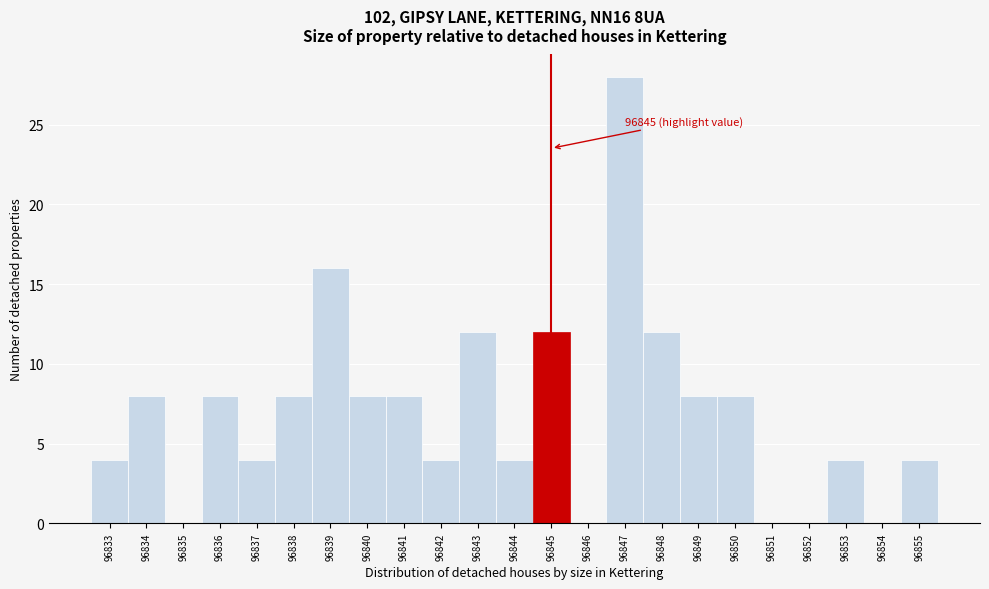

Over which range of the x-axis is the bar tallest?

96846.5 to 96847.5